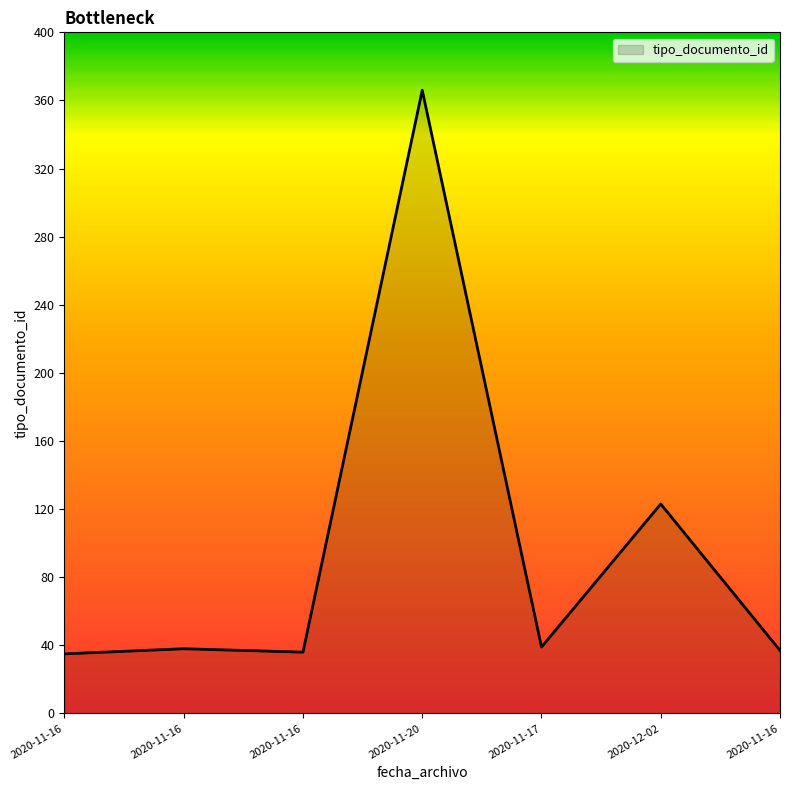

Rank the categories by value from lowest to highest.

2020-11-16, 2020-11-16, 2020-11-16, 2020-11-16, 2020-11-17, 2020-12-02, 2020-11-20